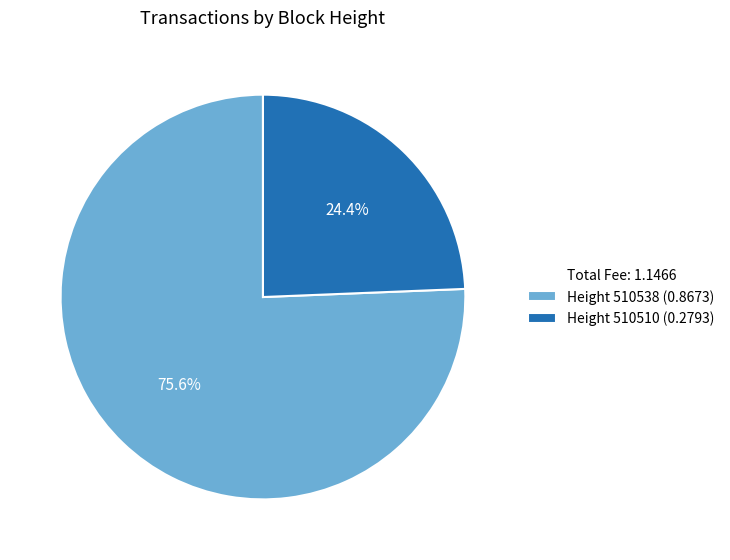

Which has a higher value, Height 510510 (0.2793) or Height 510538 (0.8673)?

Height 510538 (0.8673)